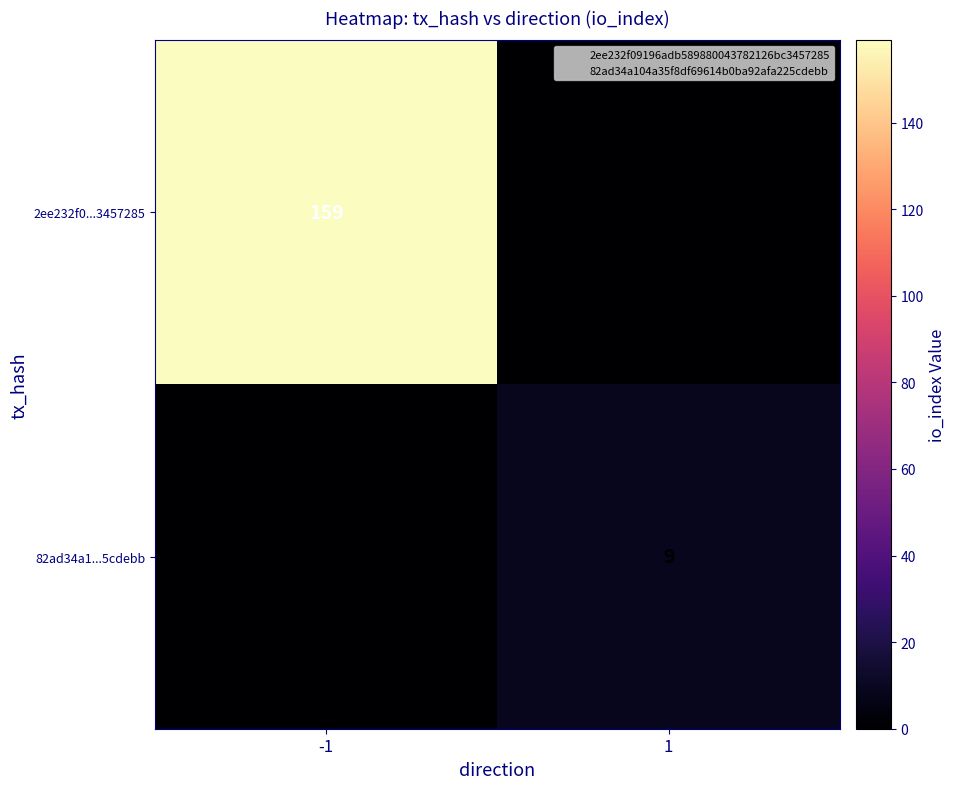

The 82ad34a1...5cdebb series shows 0 at -1. True or false?

True